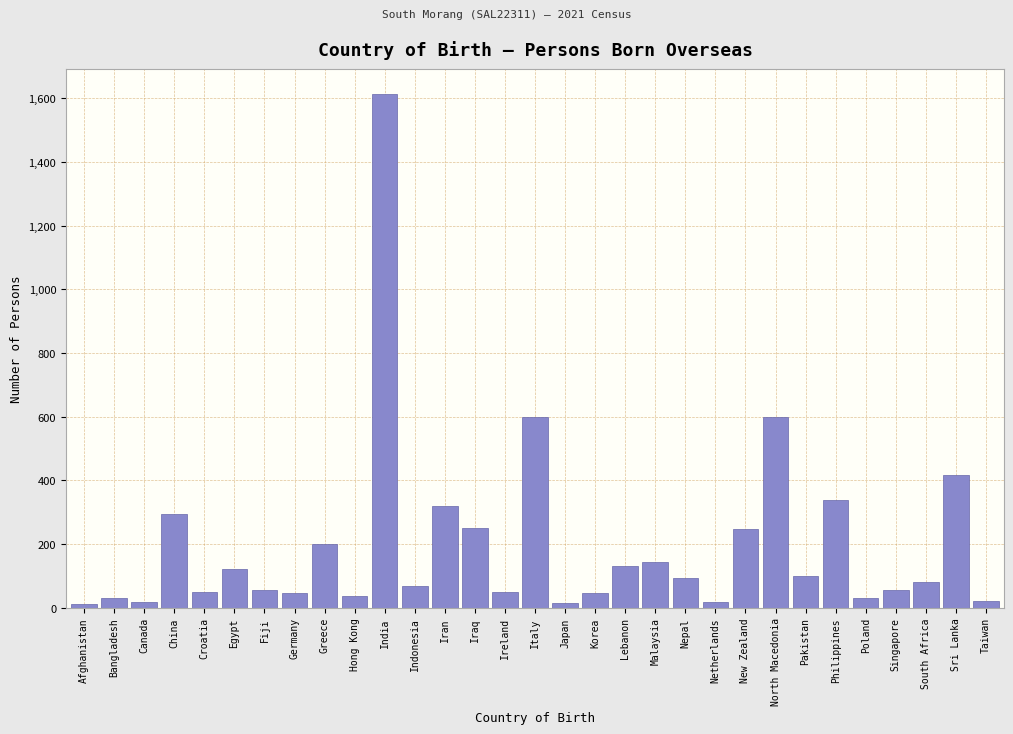

Is it true that the value at Korea is 45?

True